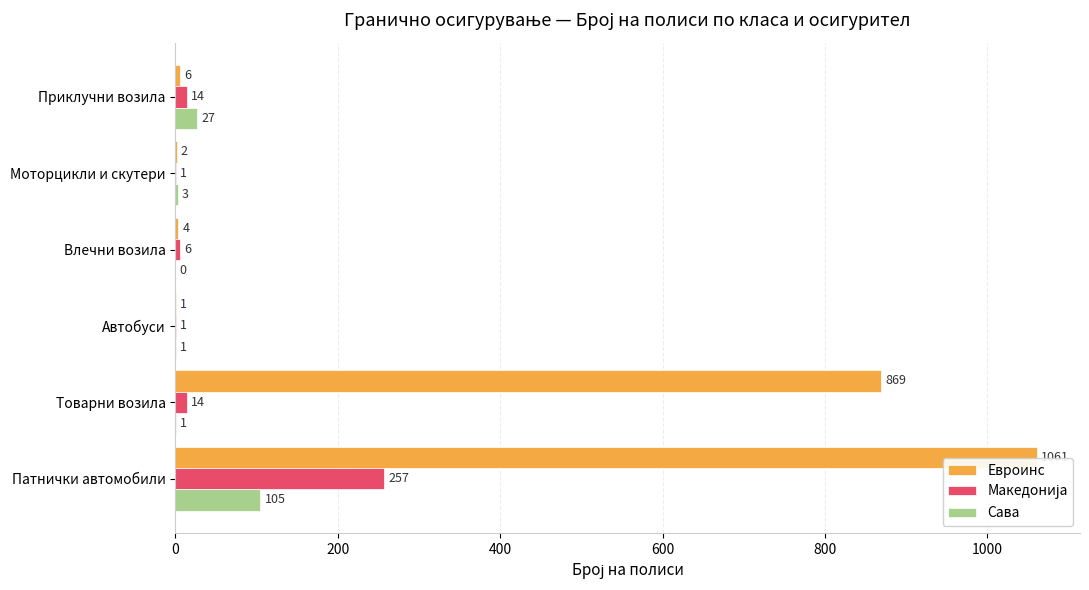

What is the sum of the Евроинс values at Автобуси and Товарни возила?

870